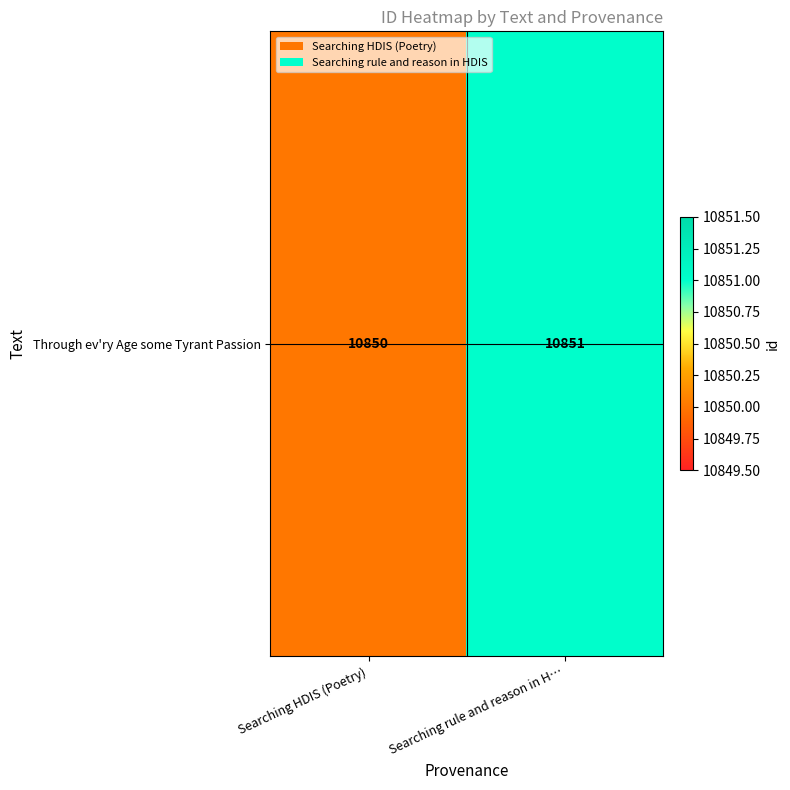

Read the value at Searching rule and reason in H….

10851